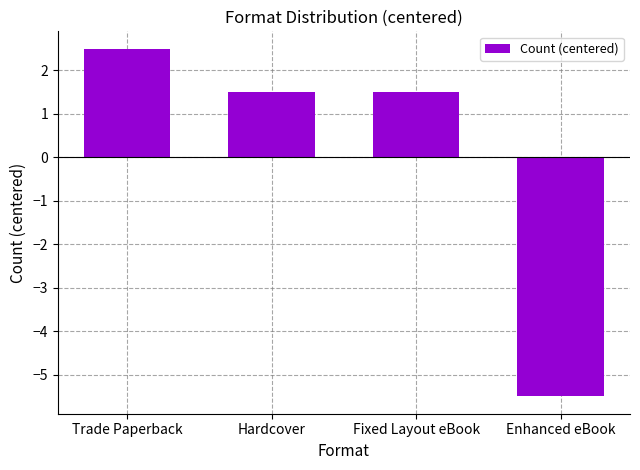

Are the bars horizontal?

No